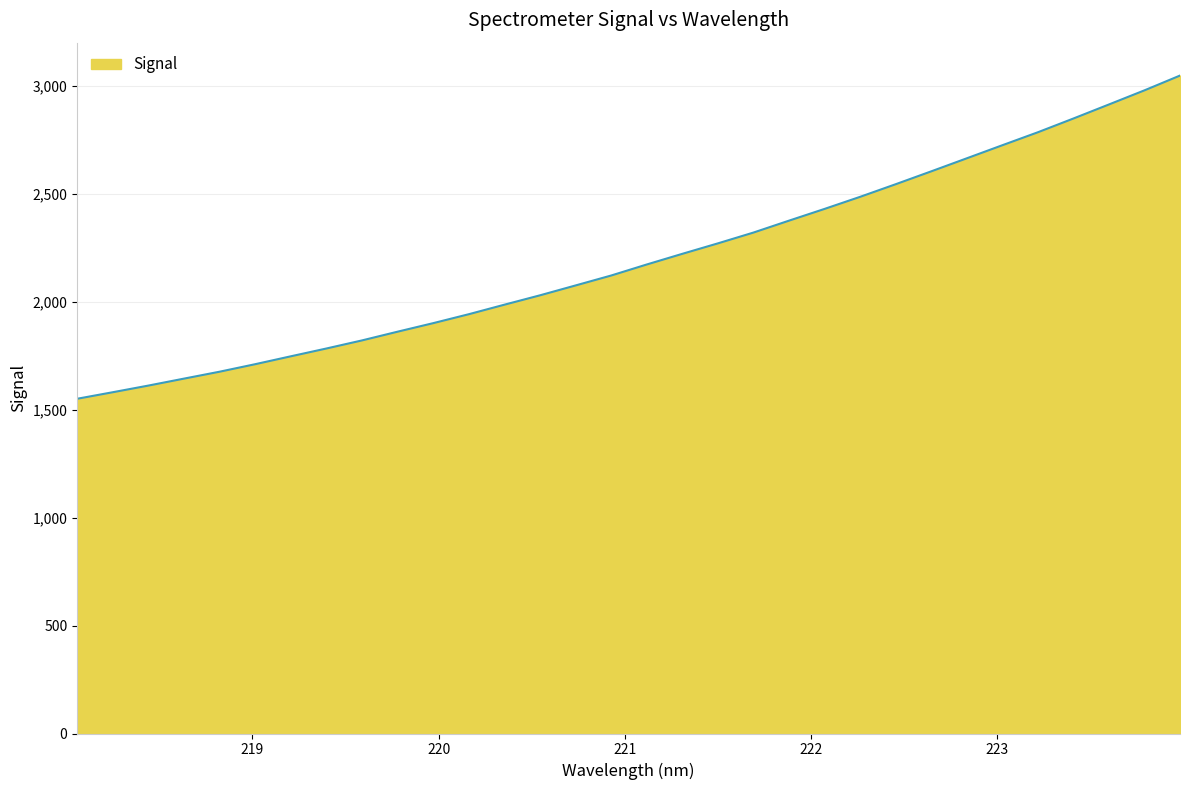

What is the greatest value displayed?

3048.8